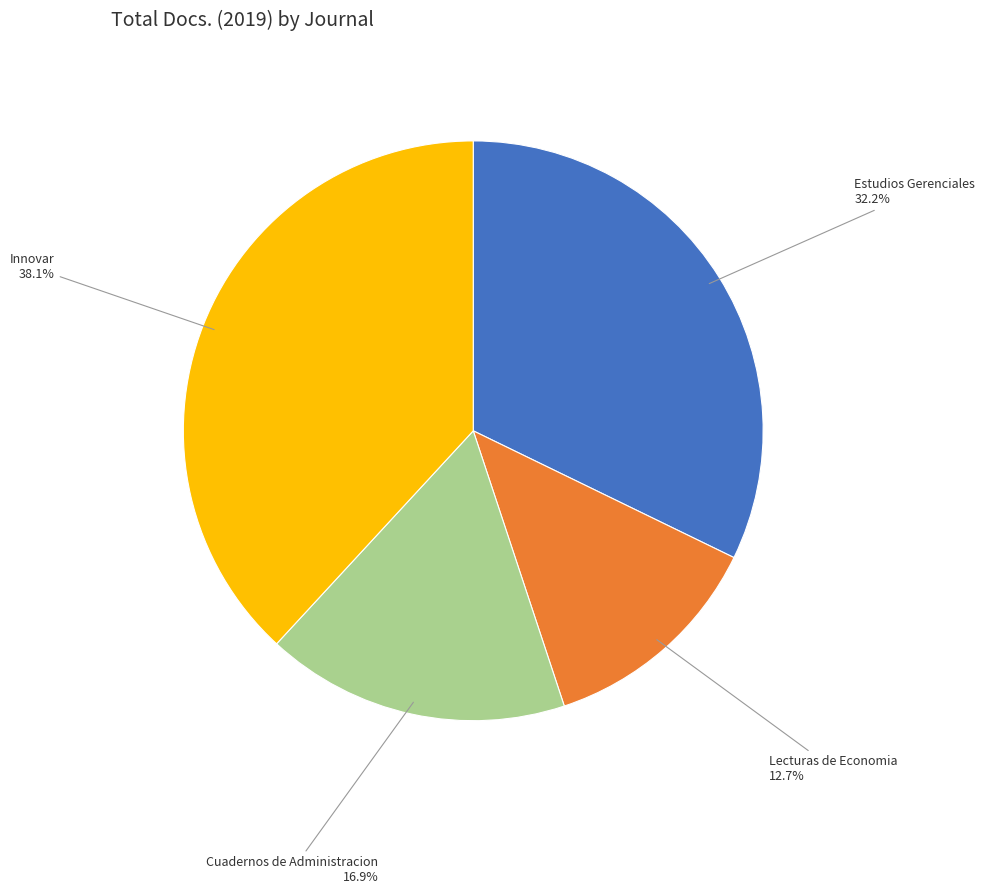

Is there a majority slice in this chart?

No